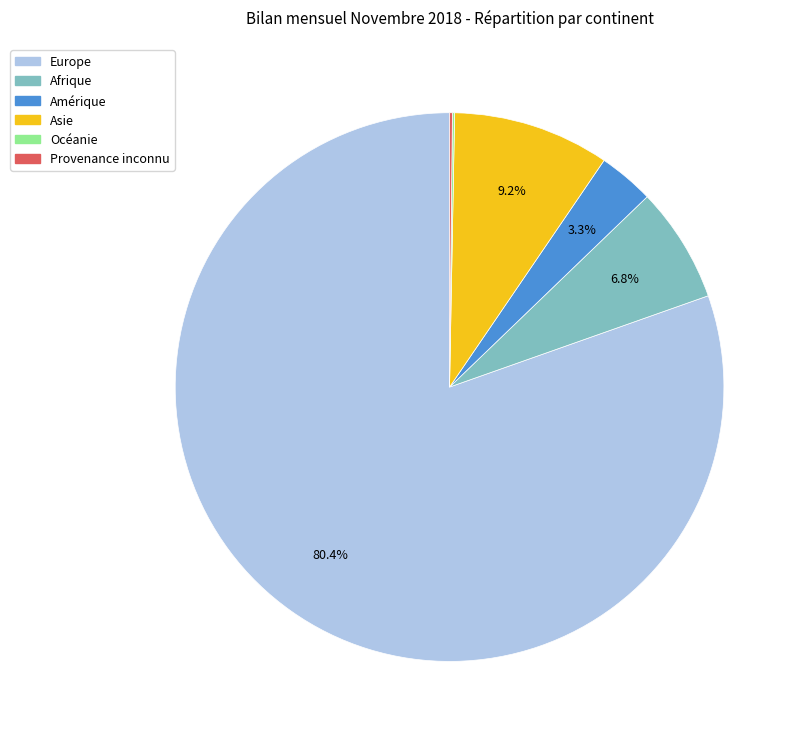

To the nearest percent, what is the average slice percentage?

17%